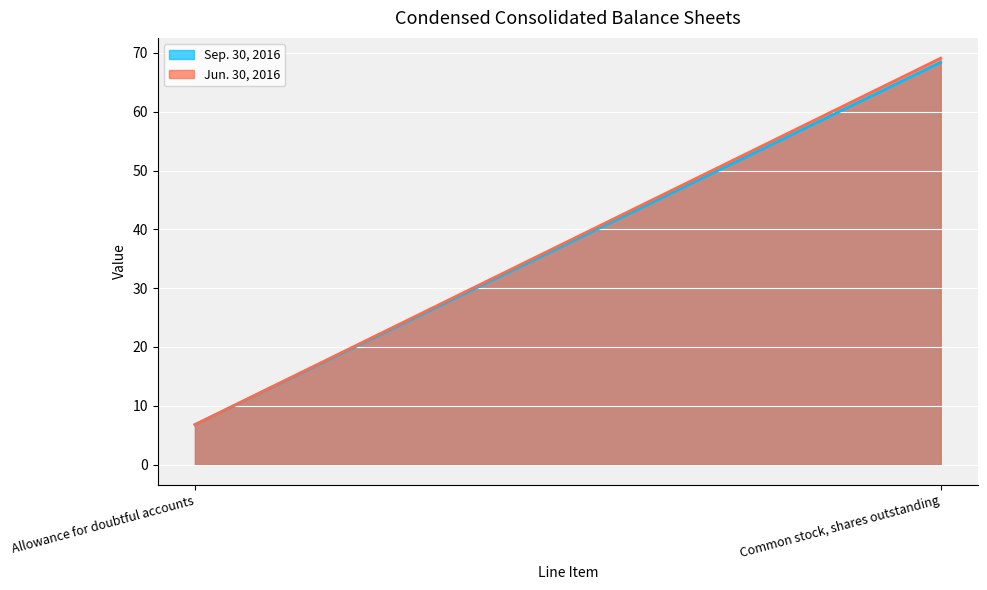

How many values in the Sep. 30, 2016 series are below 68?

1